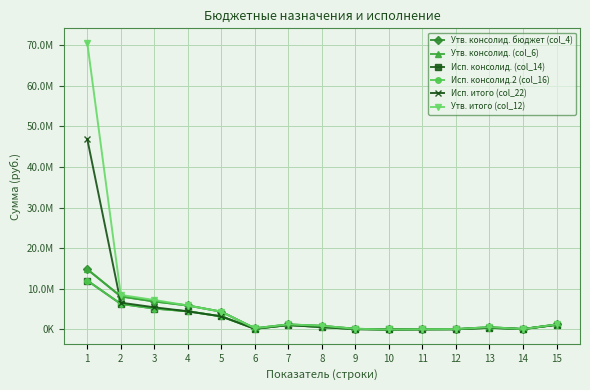

The value of Утв. консолид. (col_6) at 9 is 52034.0. True or false?

False